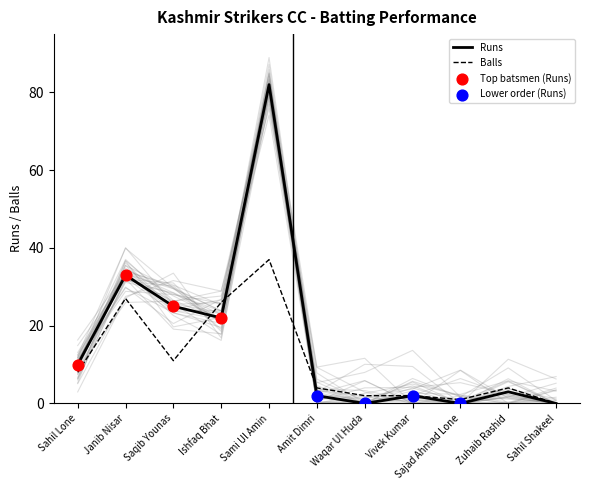

Which series has the largest Y range (max minus min)?

Kashmir Strikers Runs